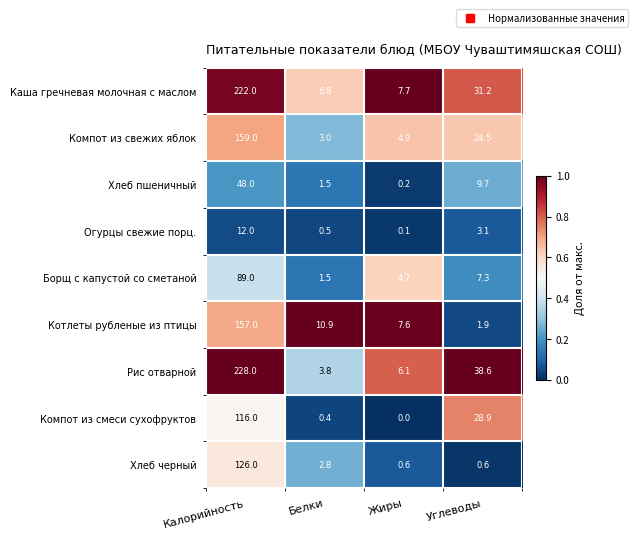

True or false: Каша гречневая молочная с маслом has a value of 320.1 at Калорийность.

False